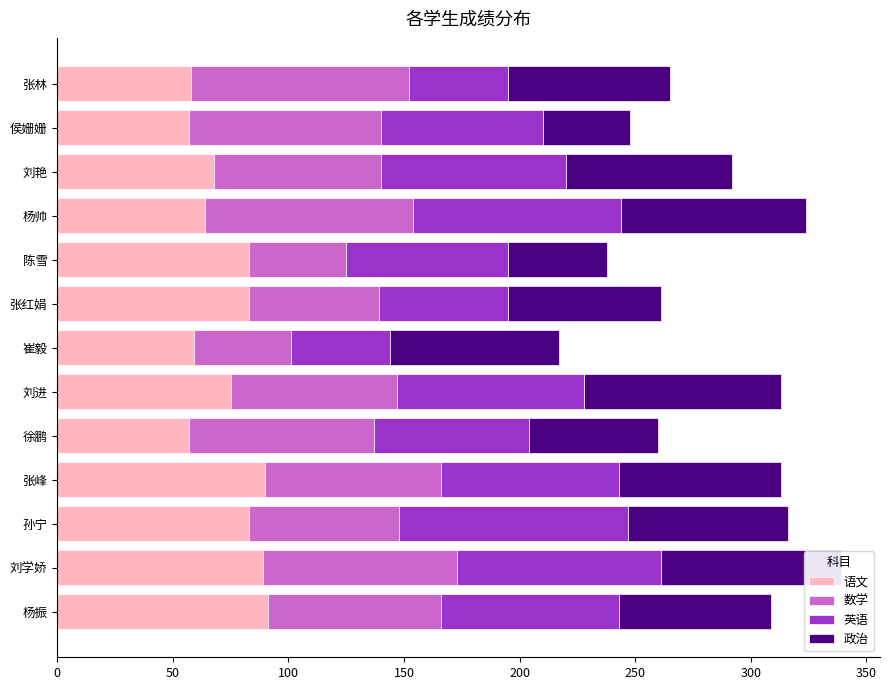

What is the difference between the 语文 values at 刘艳 and 张红娟?

15